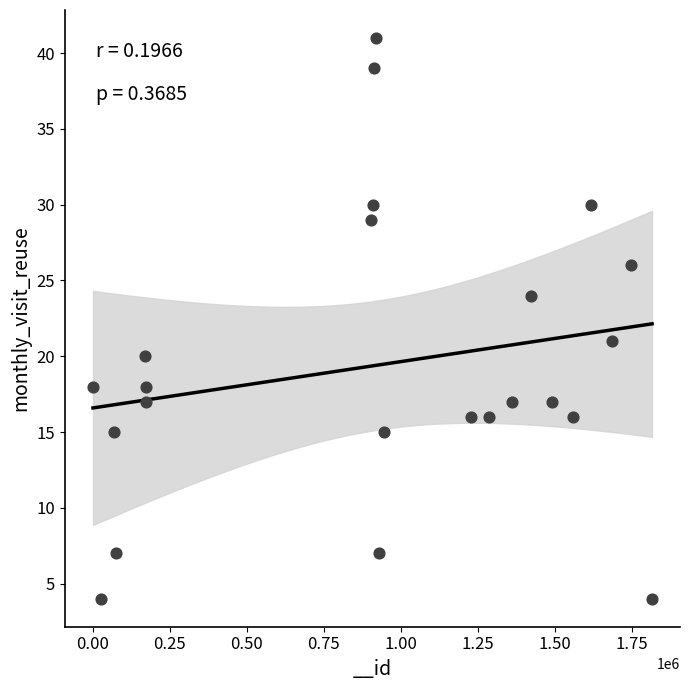

What is the range of Y values (max minus min)?

37